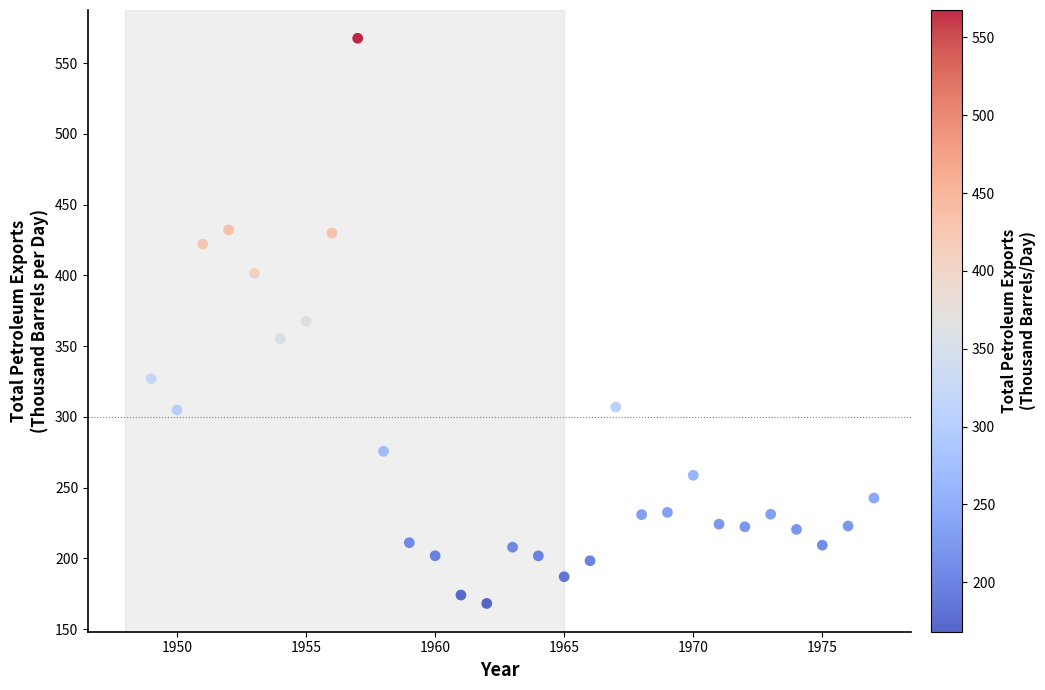

What is the range of X values (max minus min)?

28.0